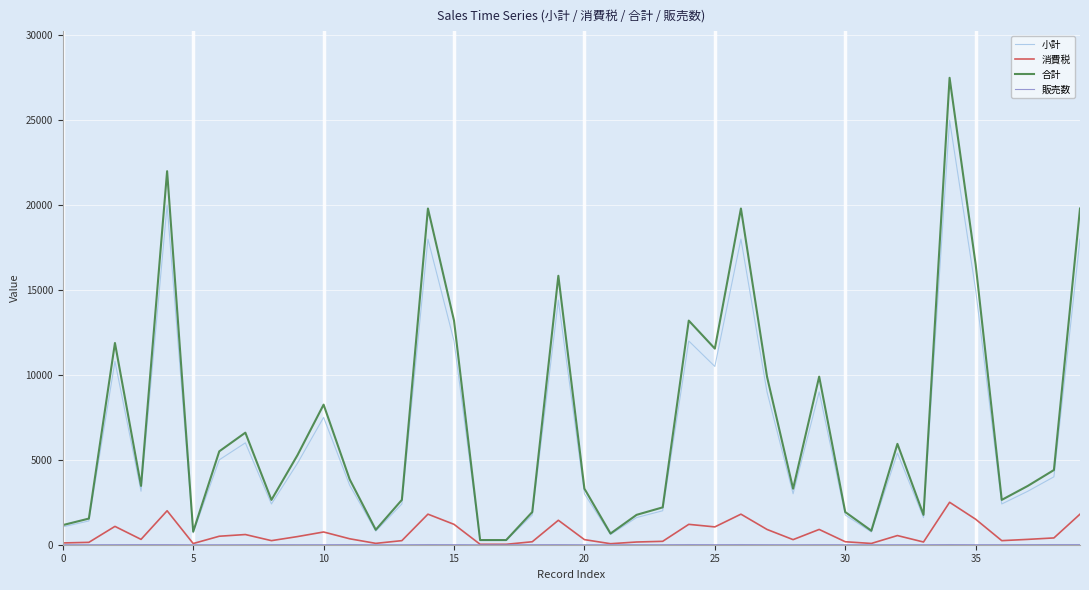

Which series has the largest range (max minus min)?

合計